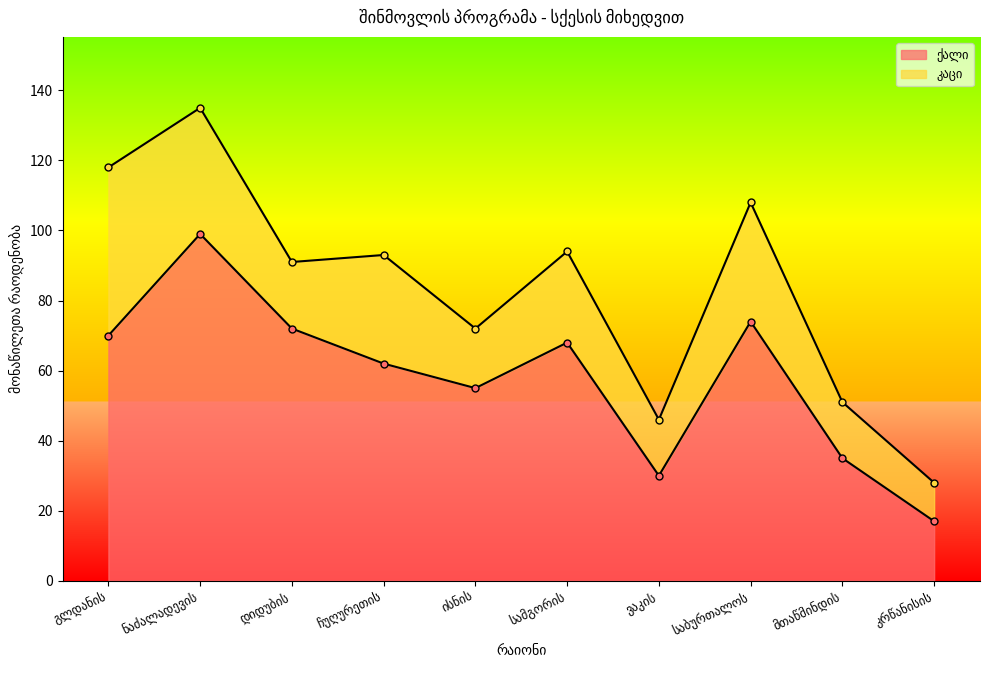

What is the smallest value displayed?

17